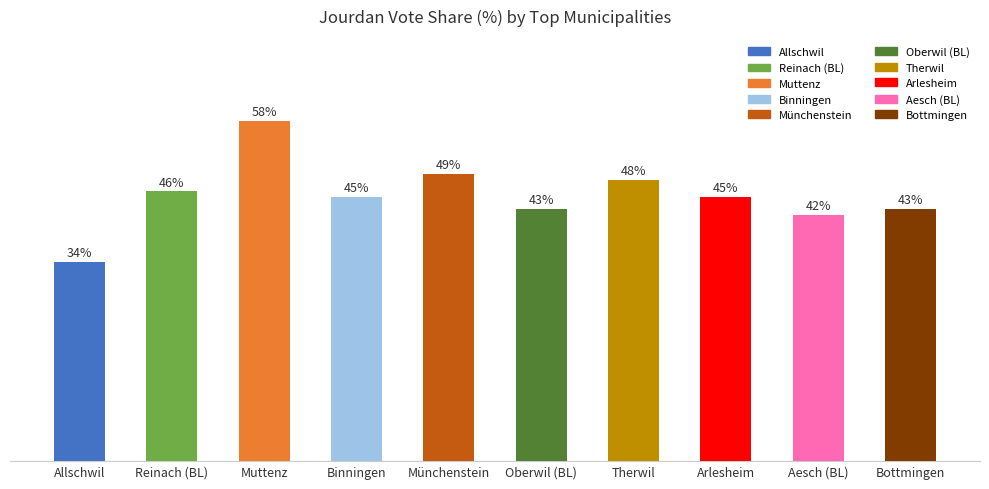

What is the label of the 3rd bar from the right?

Arlesheim